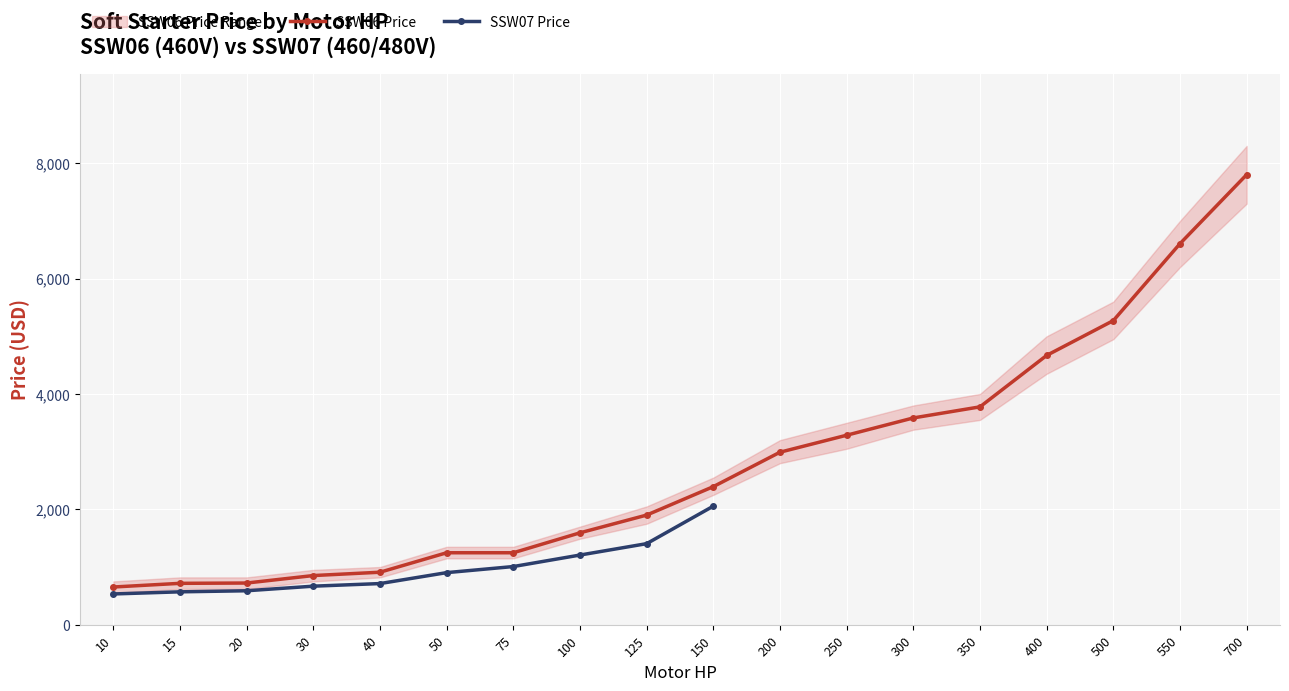

Where is the data nearest to the value 4227?

400